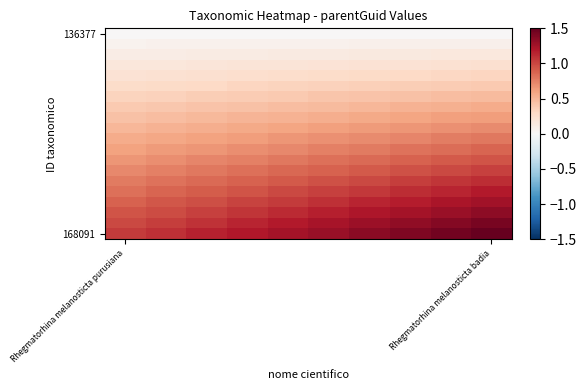

At which category is the sum across all series the highest?

Rhegmatorhina melanosticta badia